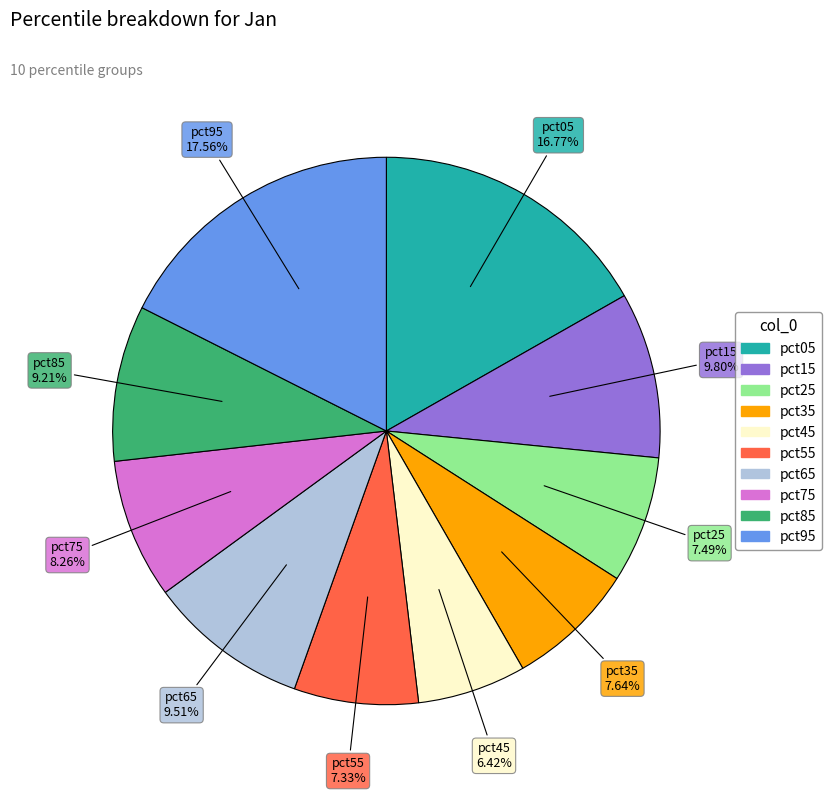

Count the number of slices in the pie.

10